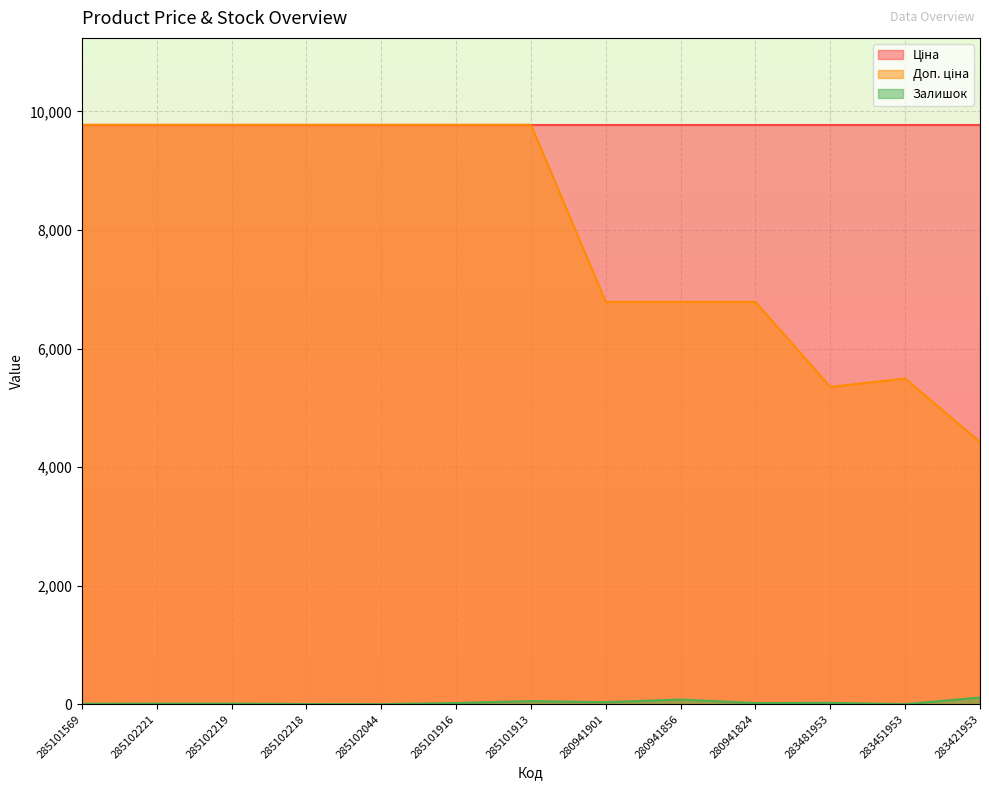

What is the value of the Залишок point at the 2nd from the left?

11.0